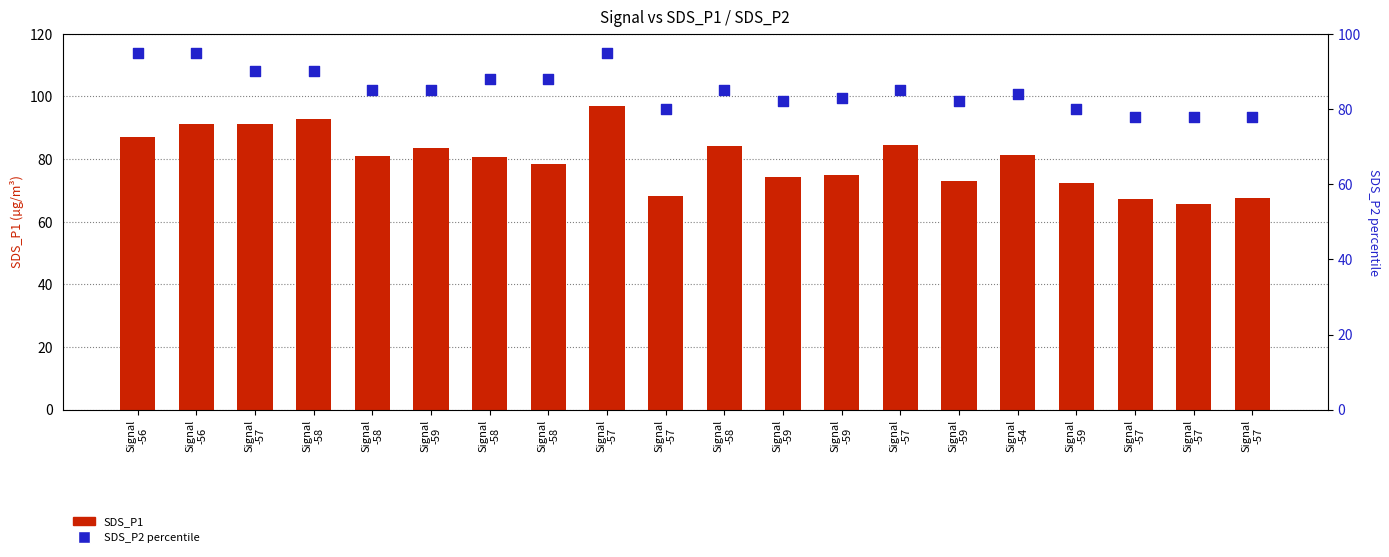

At which category is the sum across all series the highest?

Signal
-57